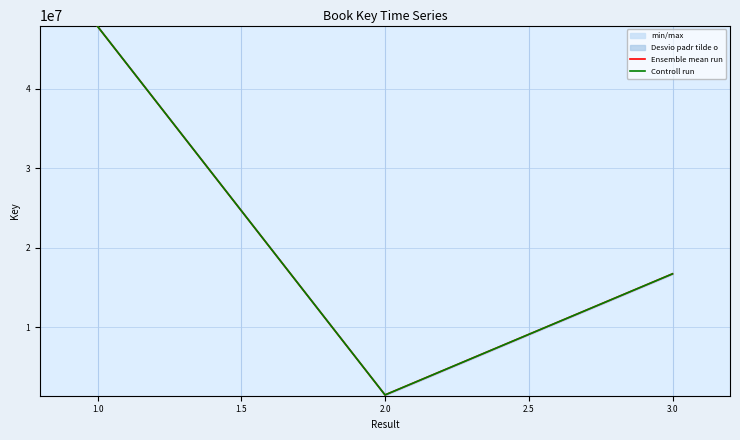

How many distinct data groups are displayed?

2